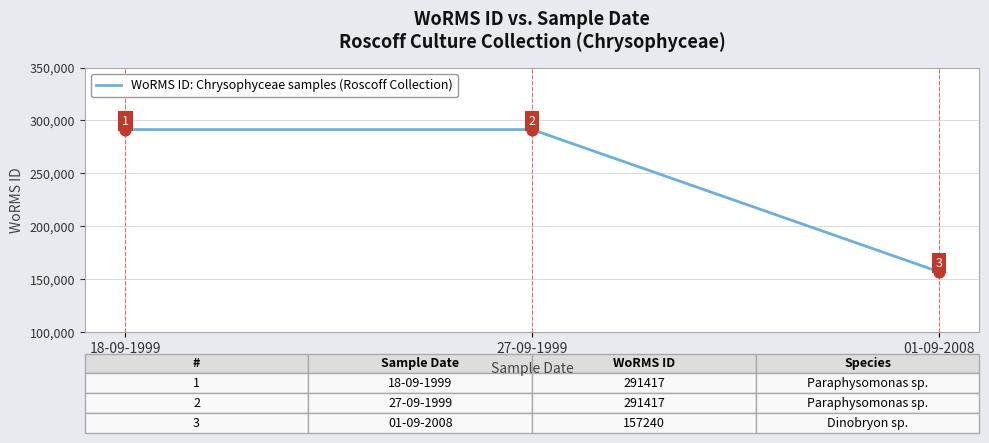

What is the ratio of the value at 18-09-1999 to the value at 27-09-1999?

1.0